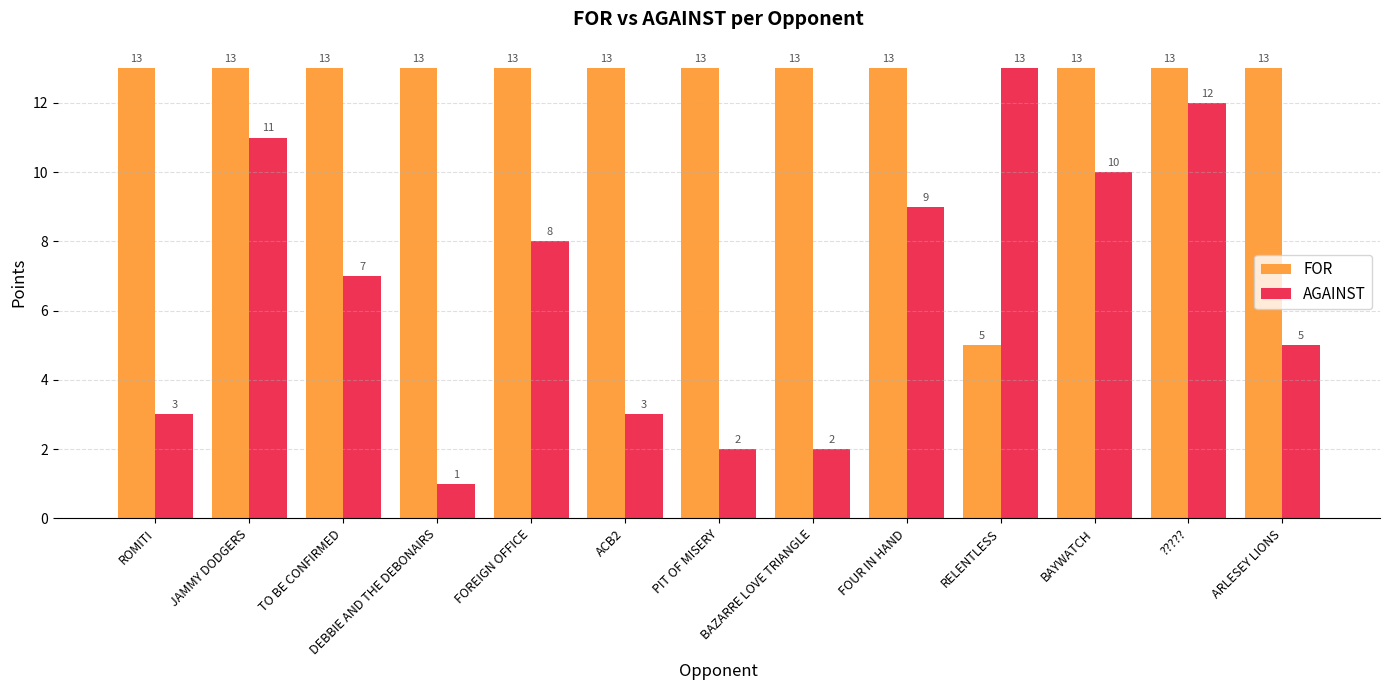

What is the label of the 11th bar from the right?

TO BE CONFIRMED